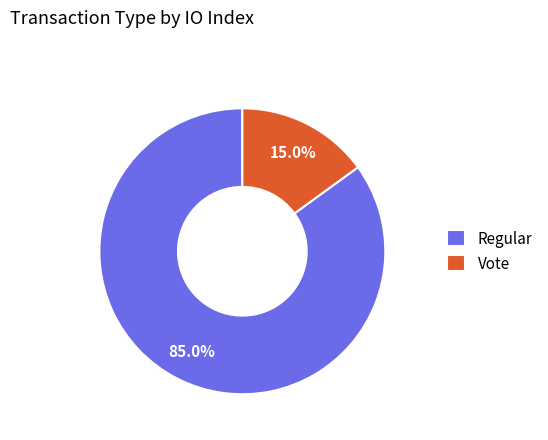

Approximately how many times larger is the value at Regular compared to Vote?

5.7